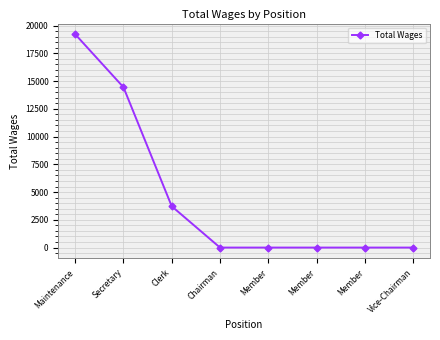

Count the number of data series in this chart.

1